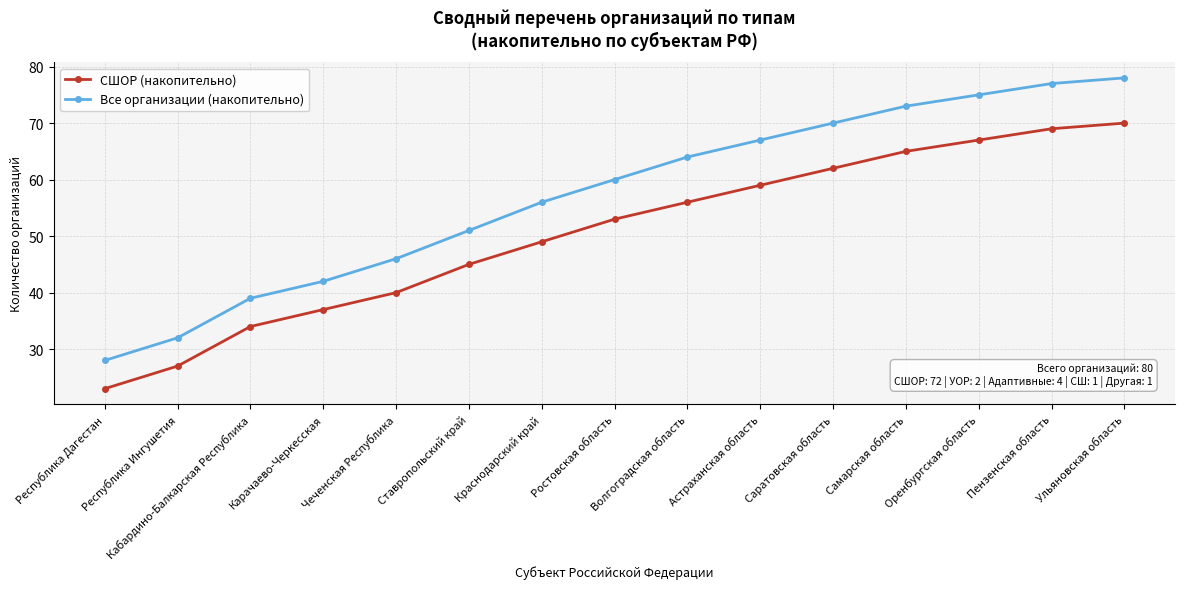

At Пензенская область, list the series in order from smallest to largest.

СШОР (накопительно), Все организации (накопительно)